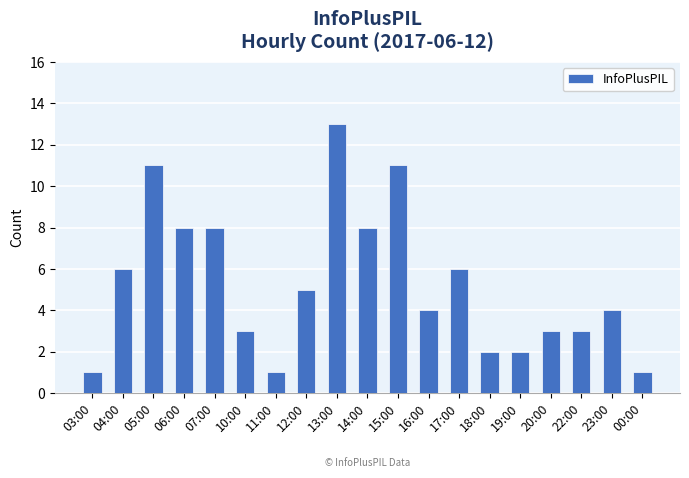

How many series are shown in this chart?

1